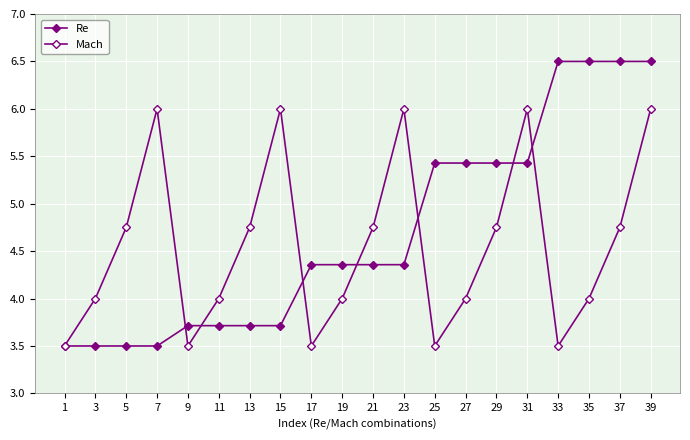

Which series has the largest range (max minus min)?

Re